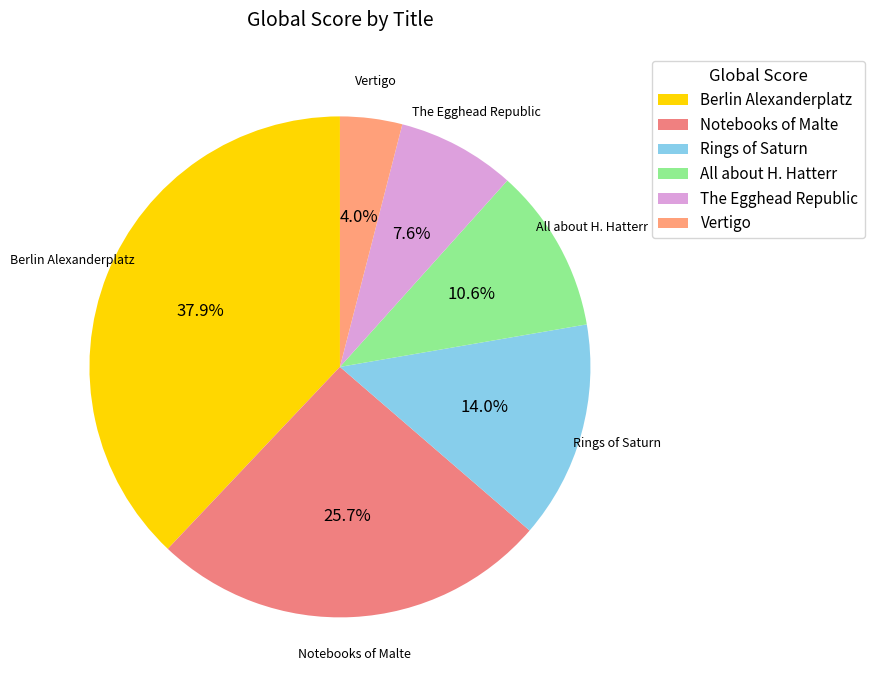

To the nearest percent, what percentage of the pie is Berlin Alexanderplatz?

38%